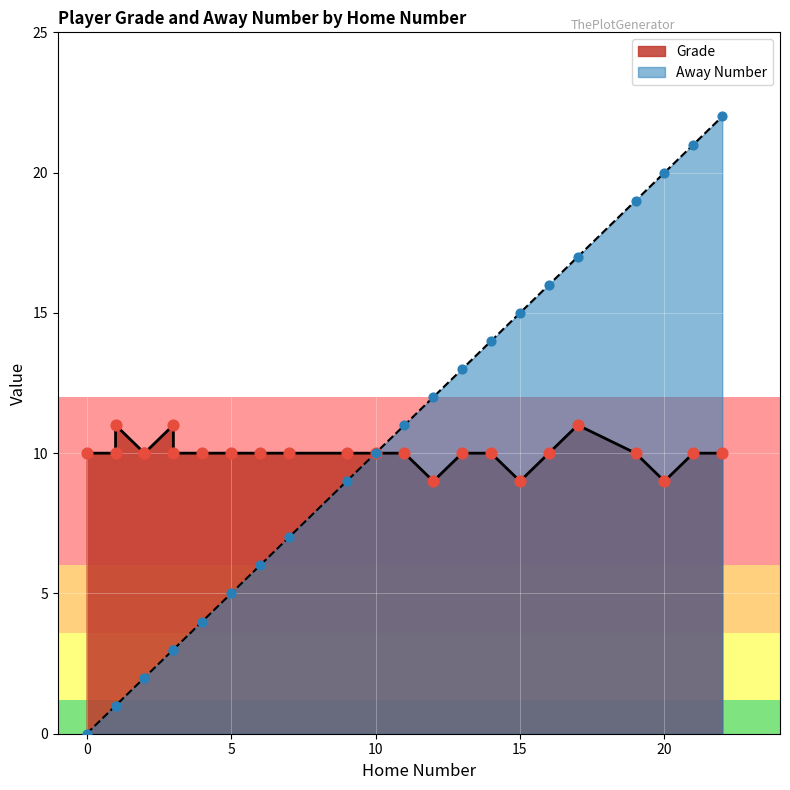

Which series has the largest total across all categories?

Grade